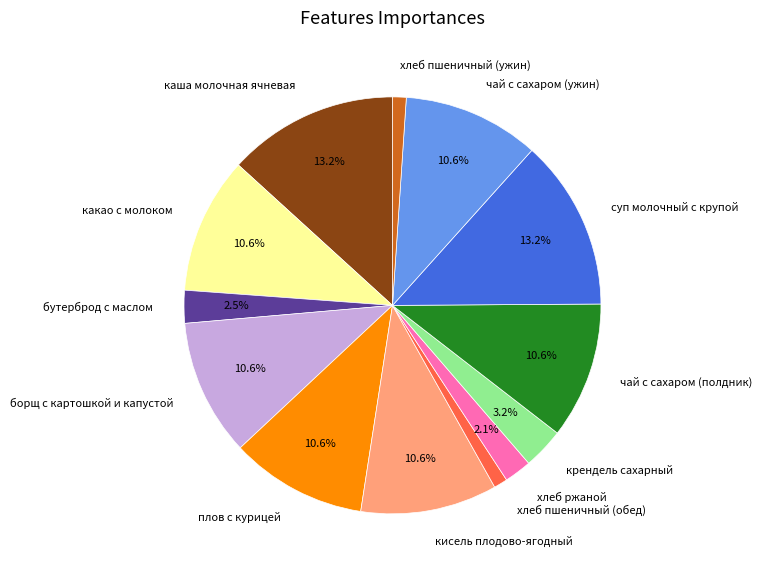

Count the number of slices in the pie.

13